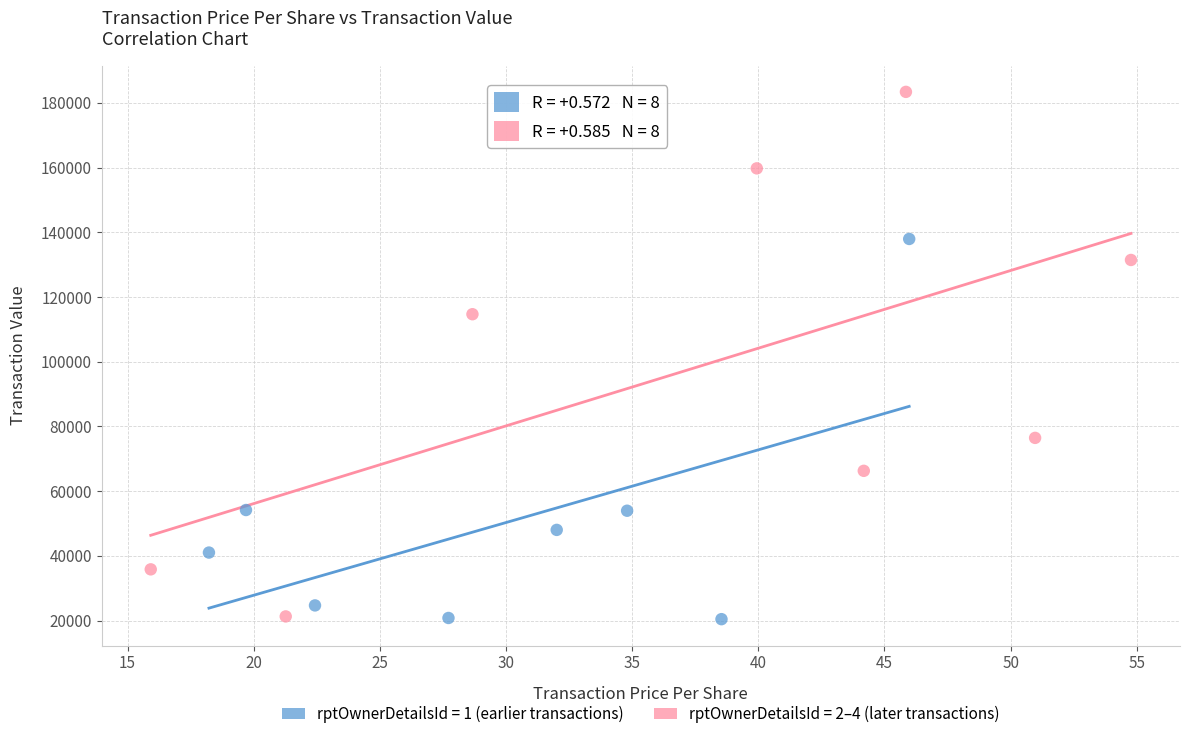

Which series has the largest Y range (max minus min)?

rptOwnerDetailsId = 2–4 (later transactions)